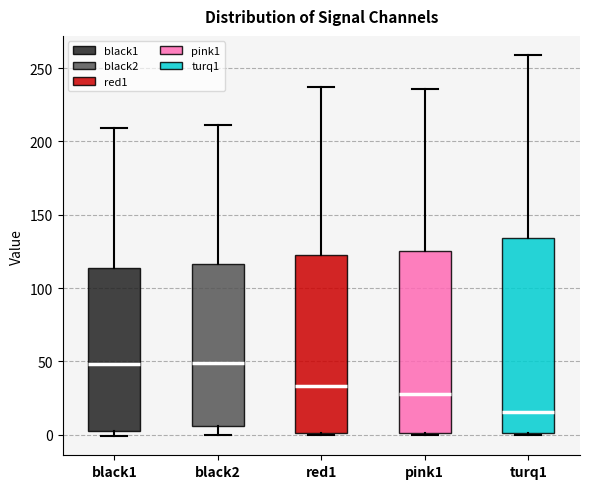

Which box has the lowest median line?

turq1